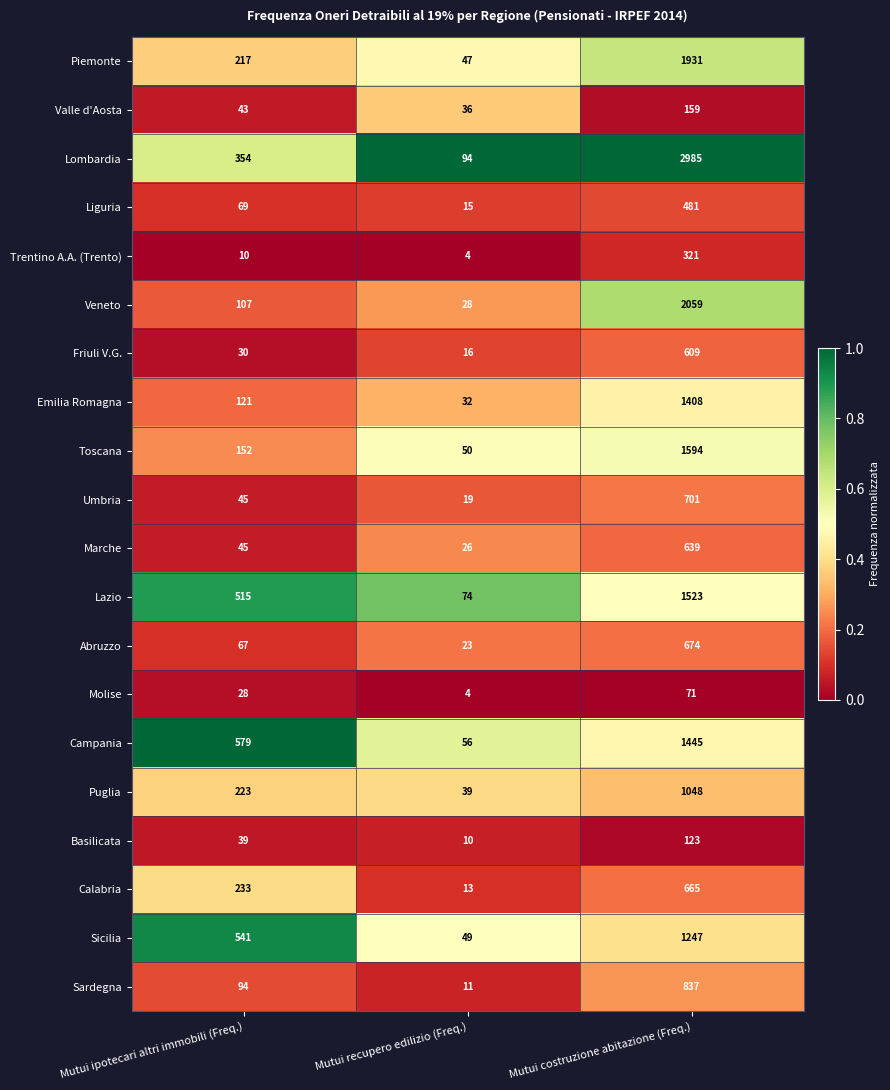

Rank the series by their maximum value, from lowest to highest.

Molise, Basilicata, Valle d'Aosta, Trentino A.A. (Trento), Liguria, Friuli V.G., Marche, Calabria, Abruzzo, Umbria, Sardegna, Puglia, Sicilia, Emilia Romagna, Campania, Lazio, Toscana, Piemonte, Veneto, Lombardia